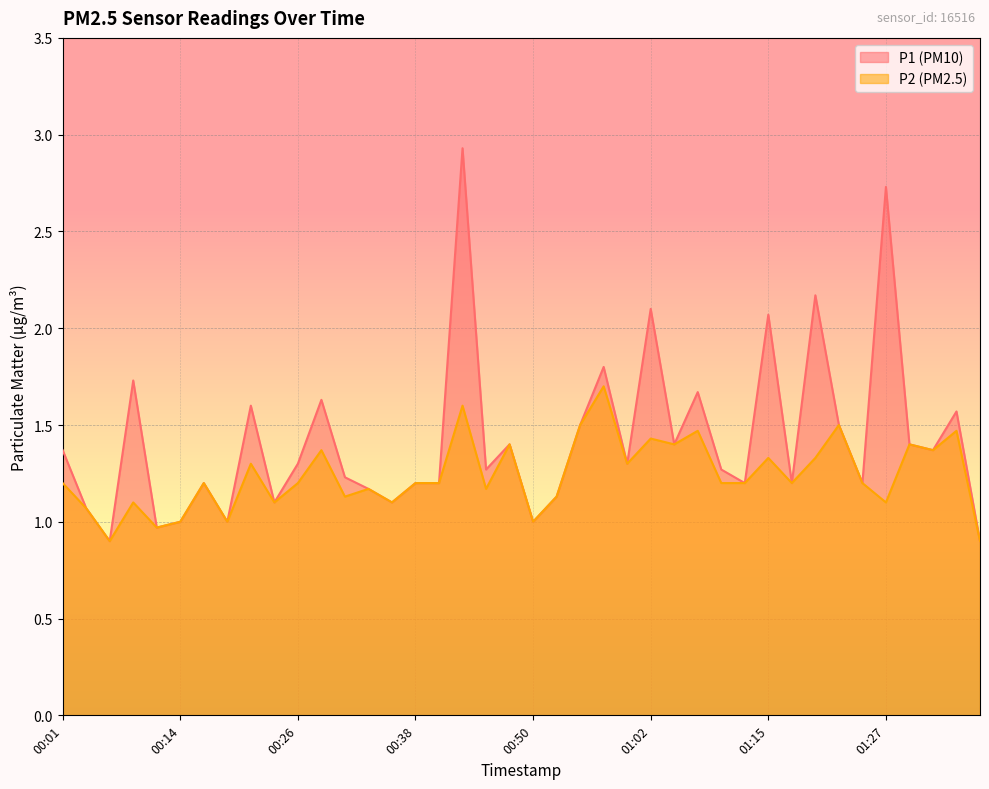

Rank the series by their maximum value, from lowest to highest.

P2, P1